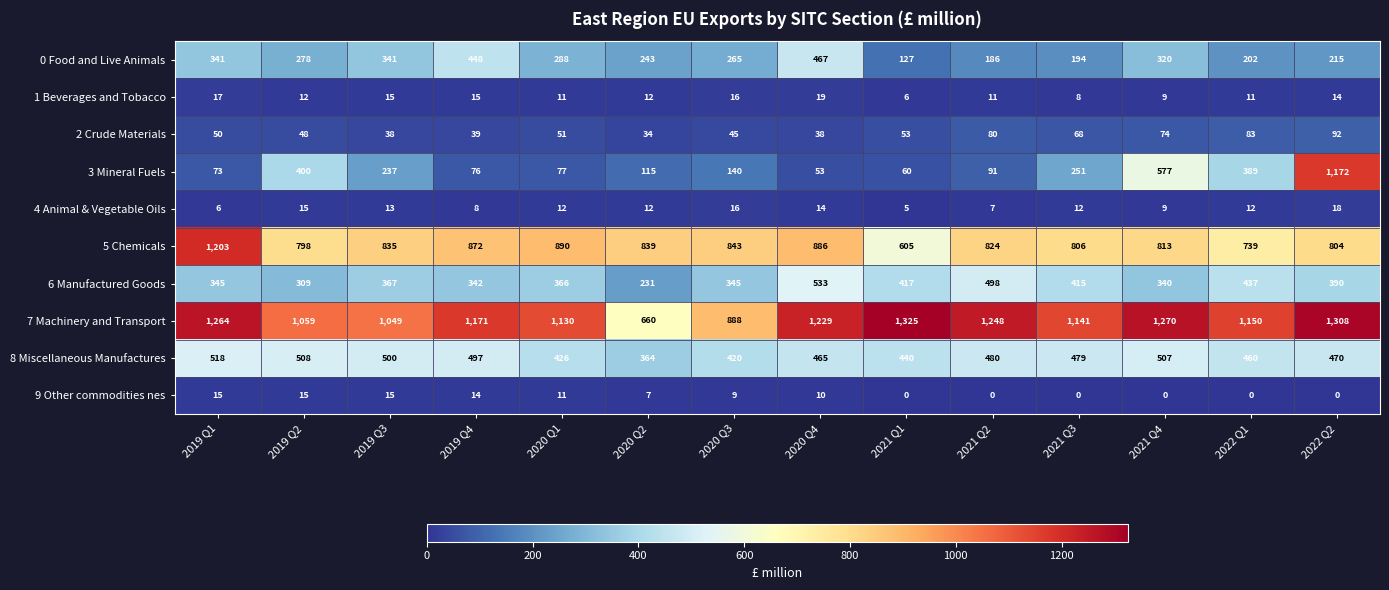

What is the average value of the 3 Mineral Fuels series?

265